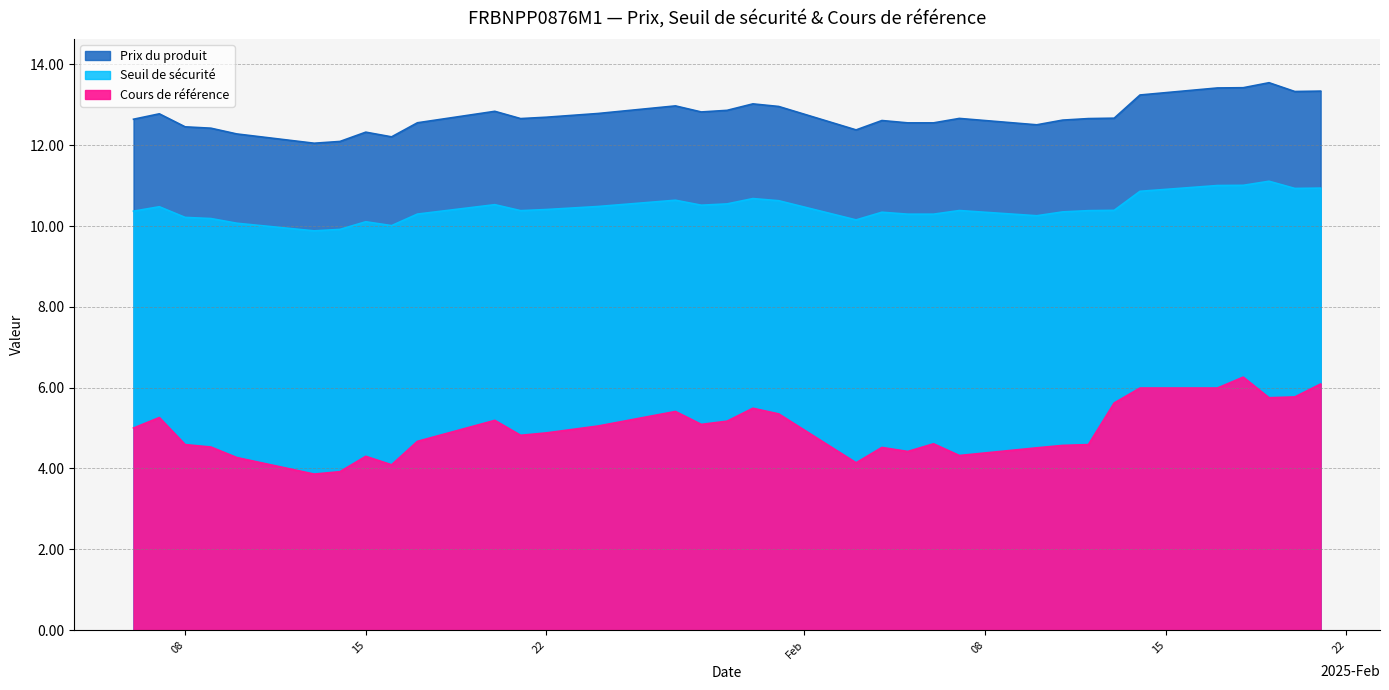

At which category does Cours de référence reach its first local valley?

2025-01-13